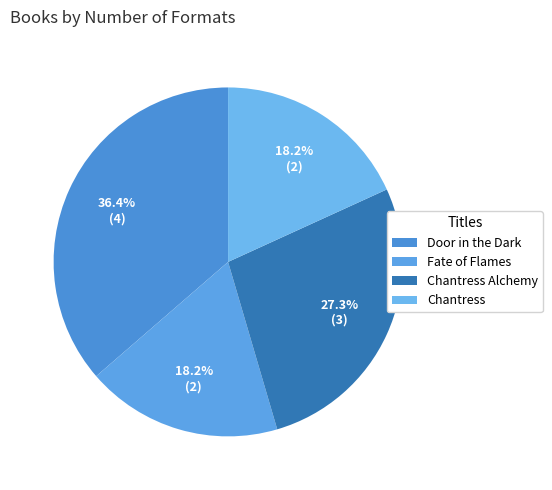

Approximately how many times larger is the value at Chantress compared to Chantress Alchemy?

0.7